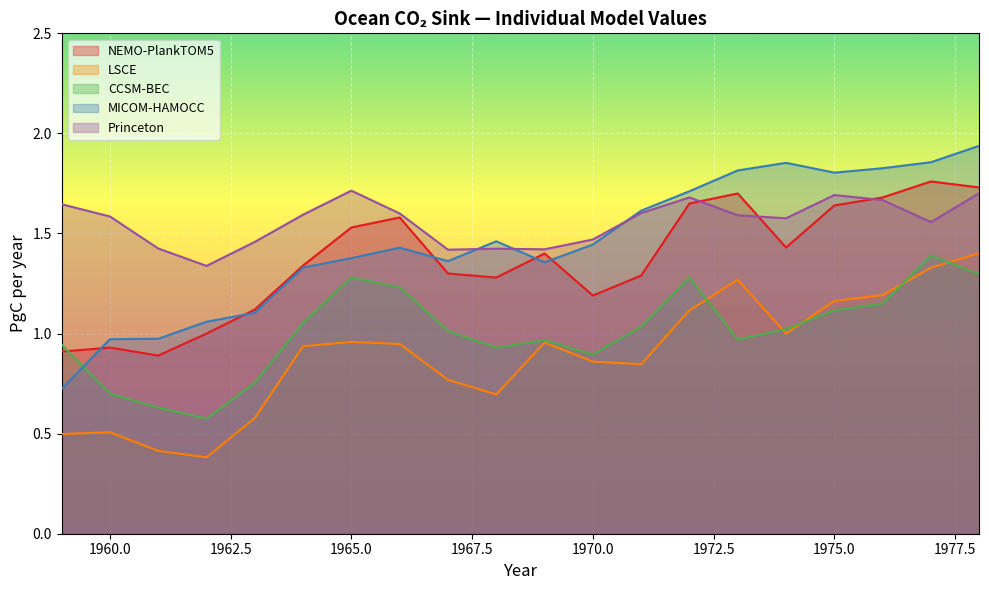

Where is LSCE nearest to the value 0?

1962